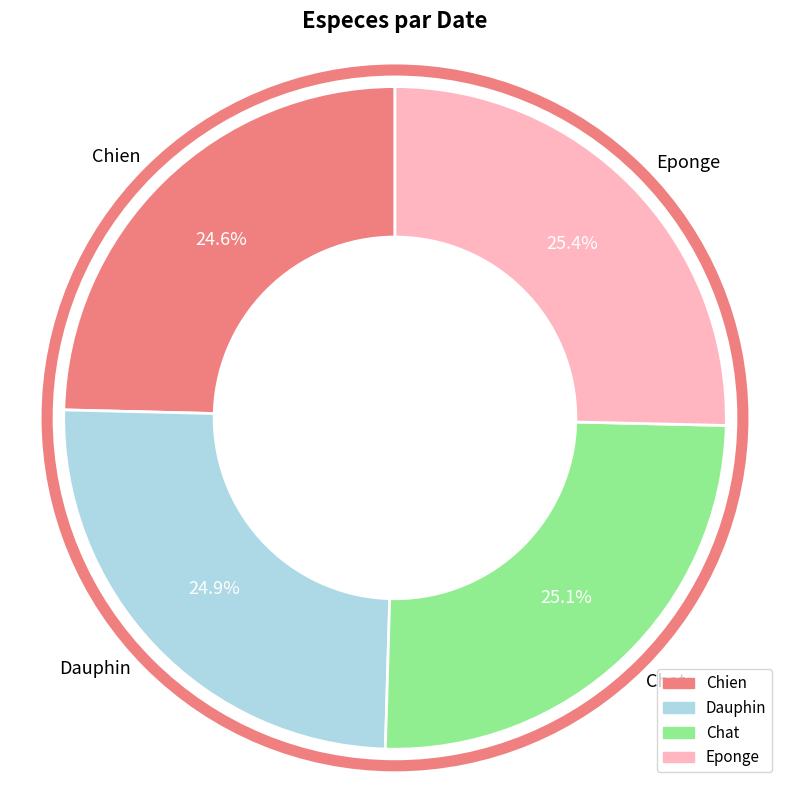

How many slices are in this pie chart?

4